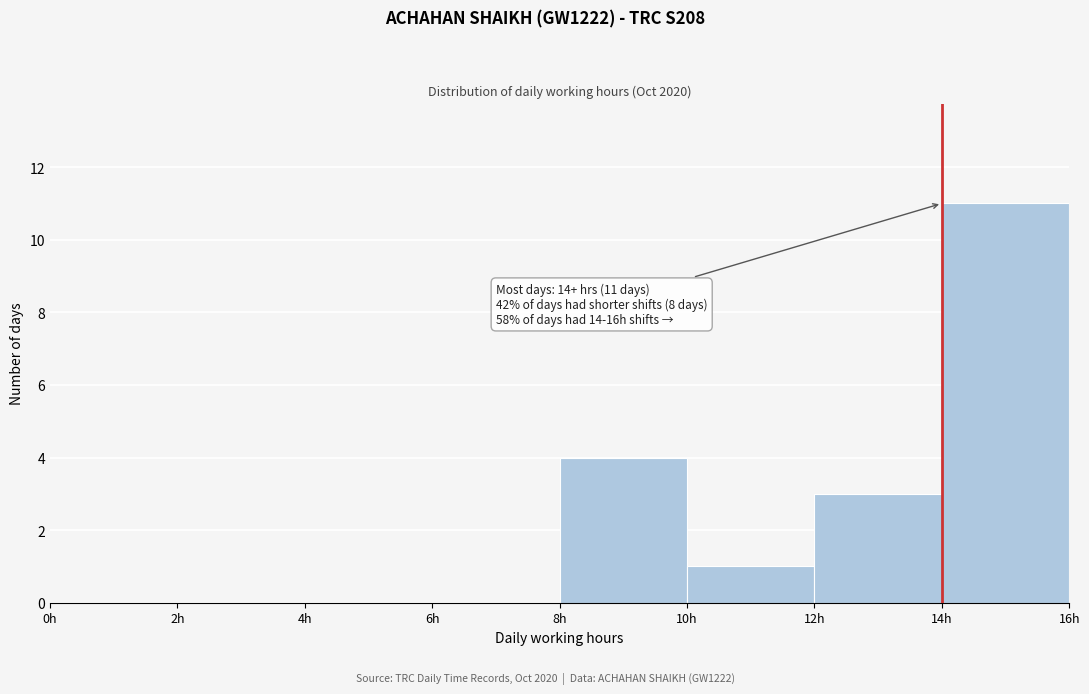

Over which range of the x-axis is the bar tallest?

14 to 16